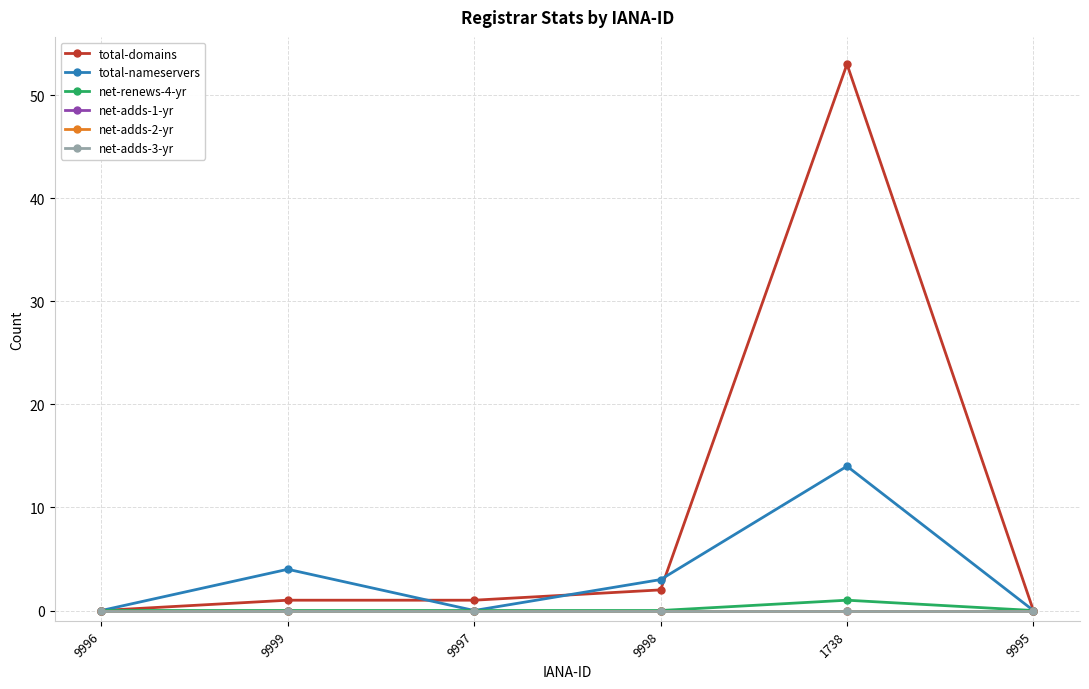

What is the label of the 4th point from the right?

9997